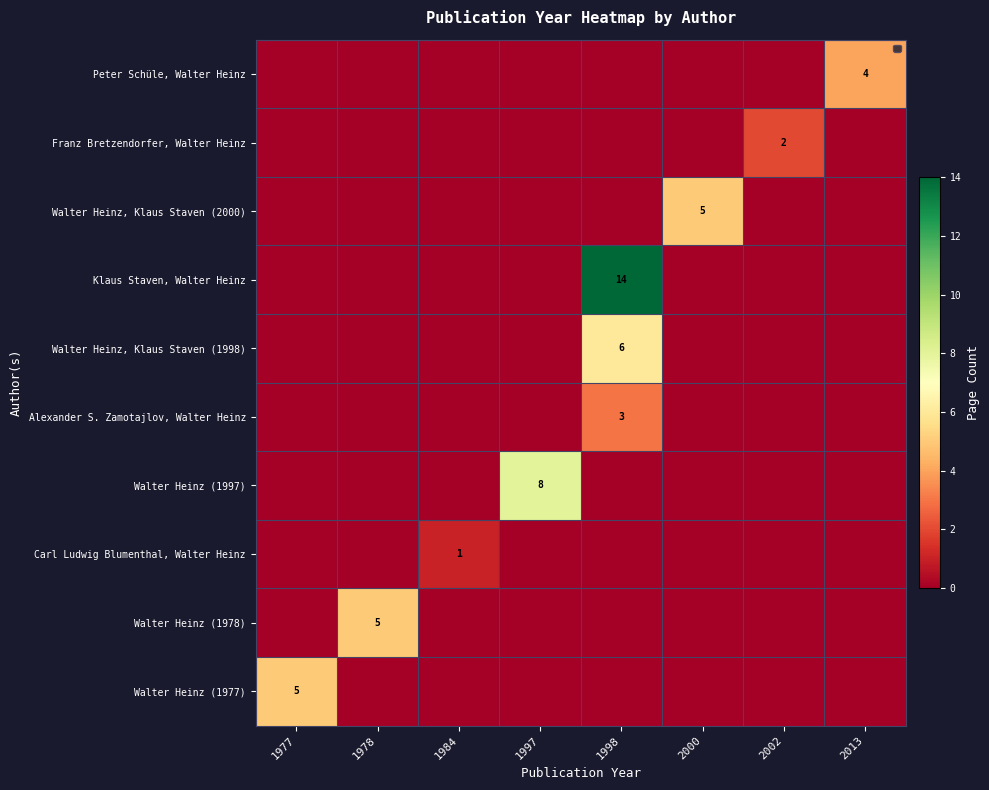

What is the total value across all series at 2000?

5